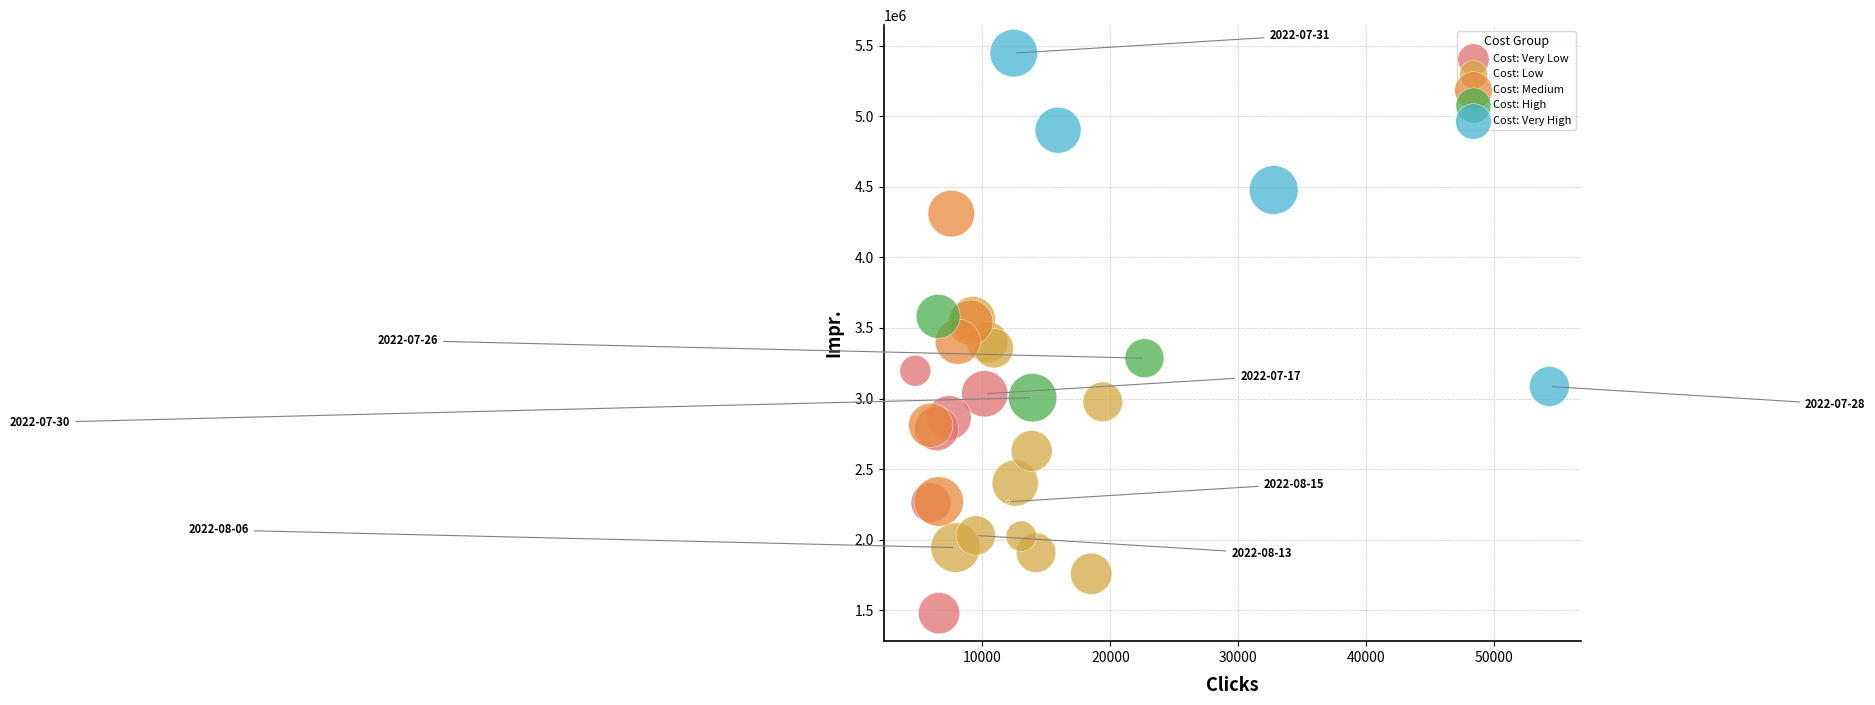

Which series has the widest spread of Y values?

Cost: Very High